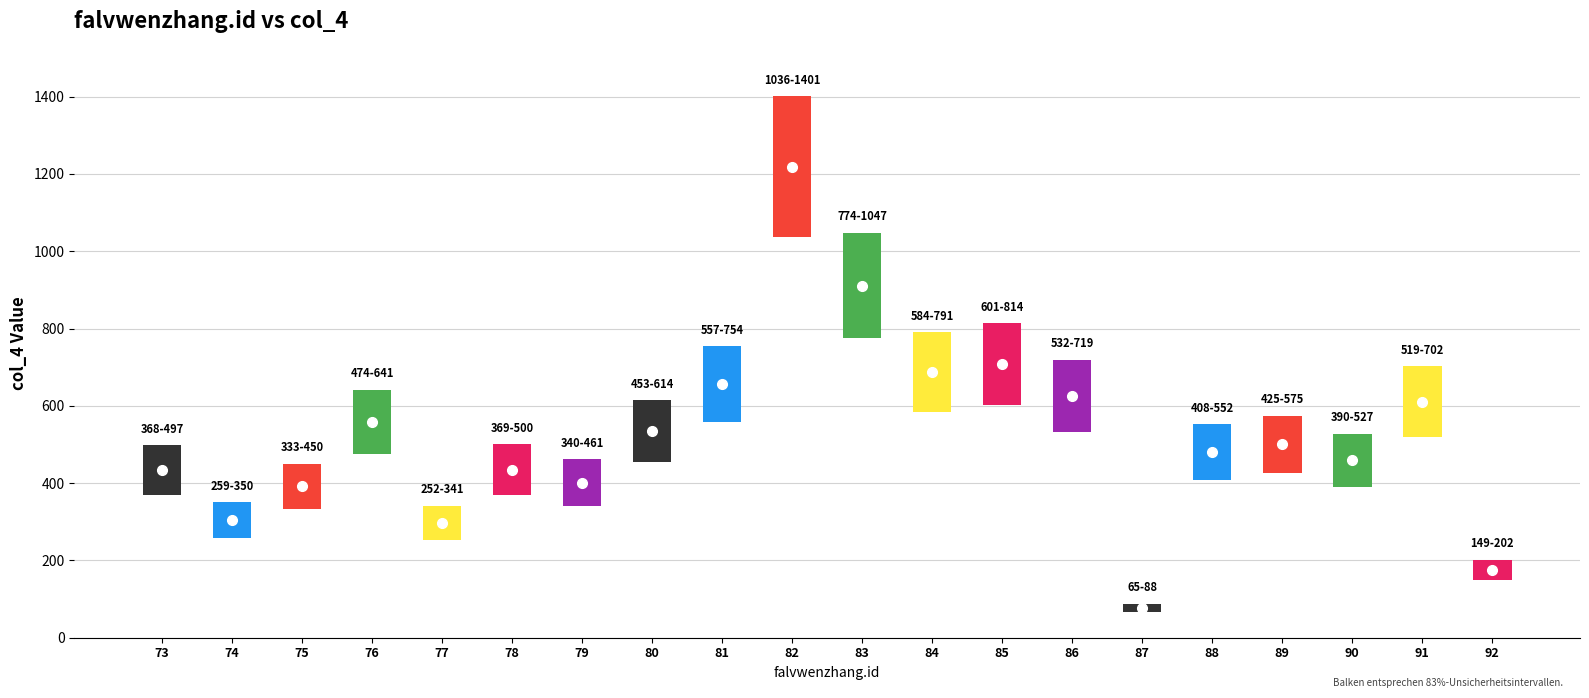

How many values are below 500?

10